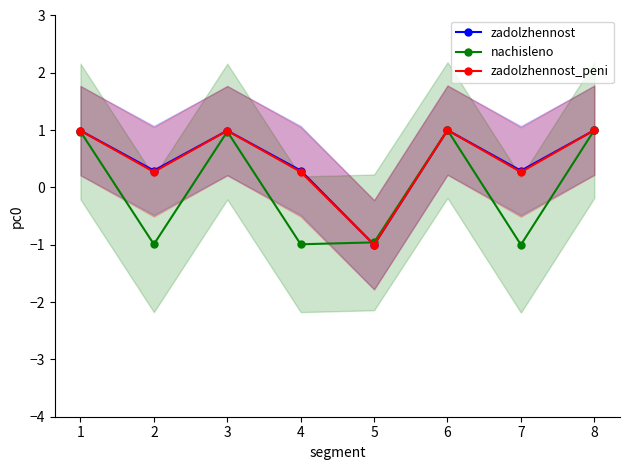

At 1, list the series in order from largest to smallest.

zadolzhennost, zadolzhennost_peni, nachisleno